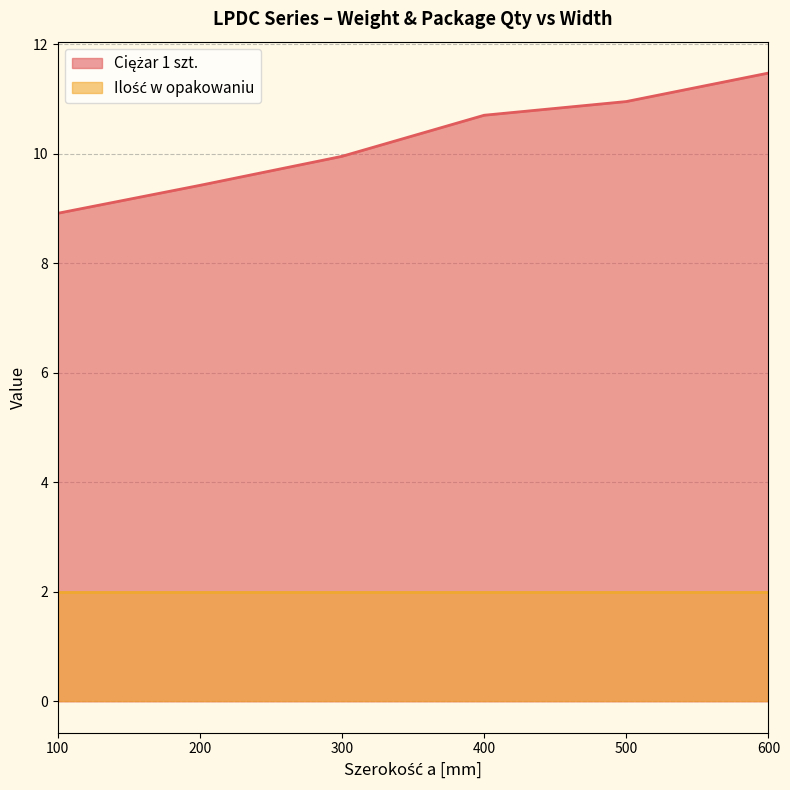

The chart shows a value of 10.9 at 500. True or false?

True